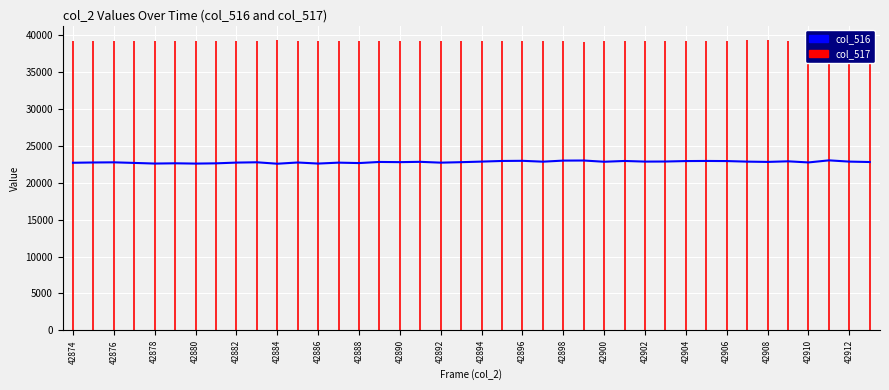

What is the minimum value shown in the chart?

22591